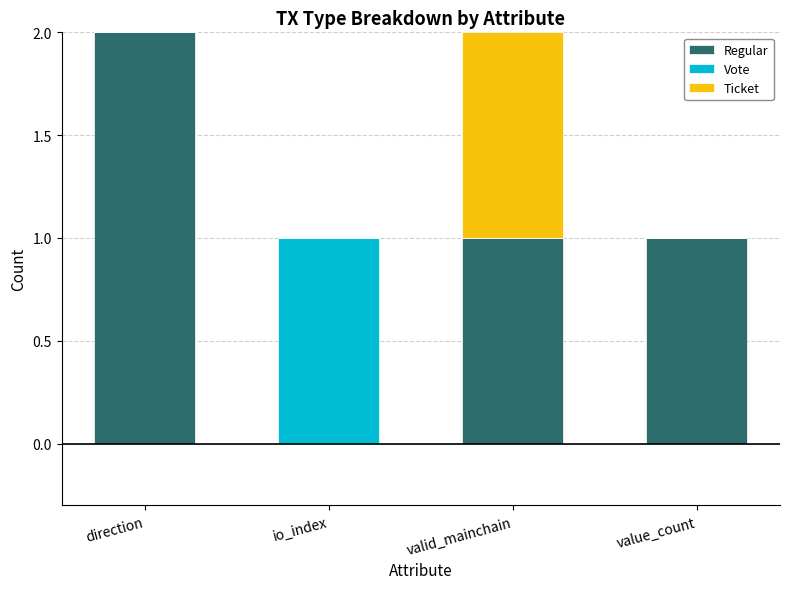

The value of Regular at direction is 3. True or false?

False